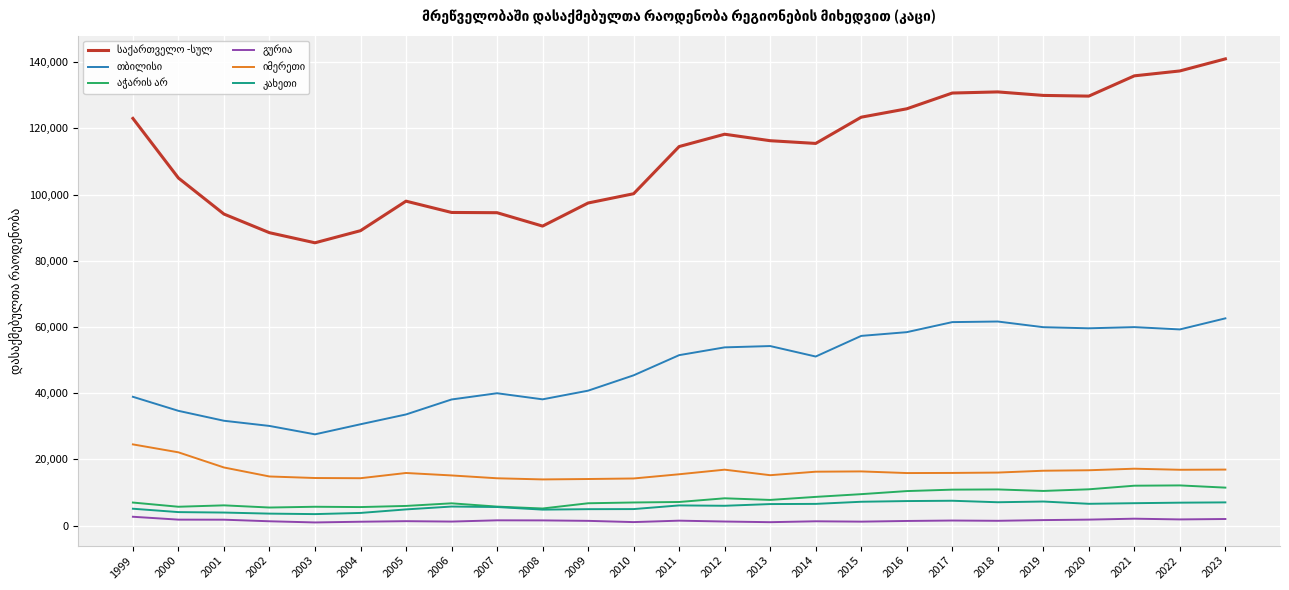

What is the maximum value shown in the chart?

141009